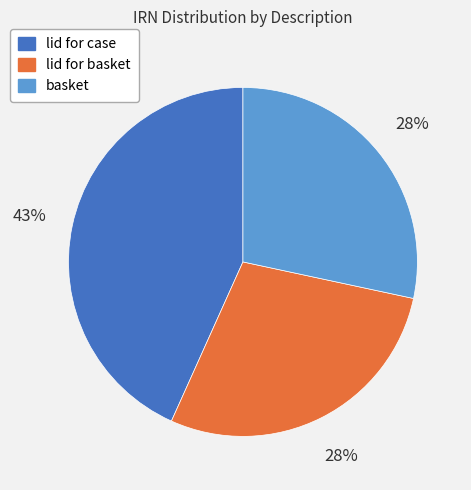

How many segments does this pie chart have?

3